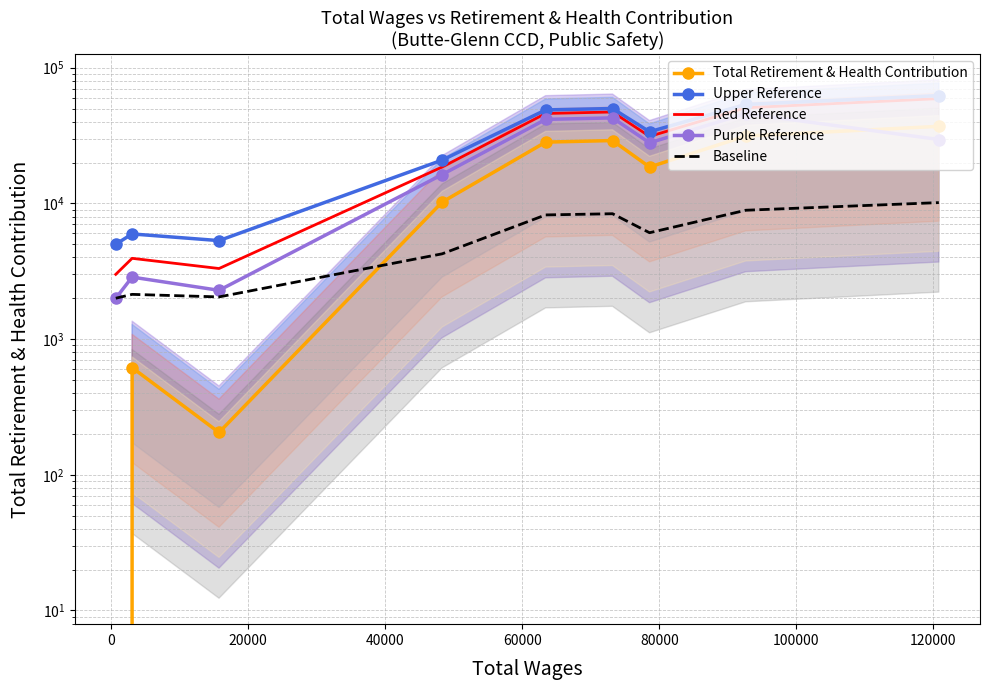

True or false: Purple Reference and Total Retirement & Health Contribution intersect in this chart.

True